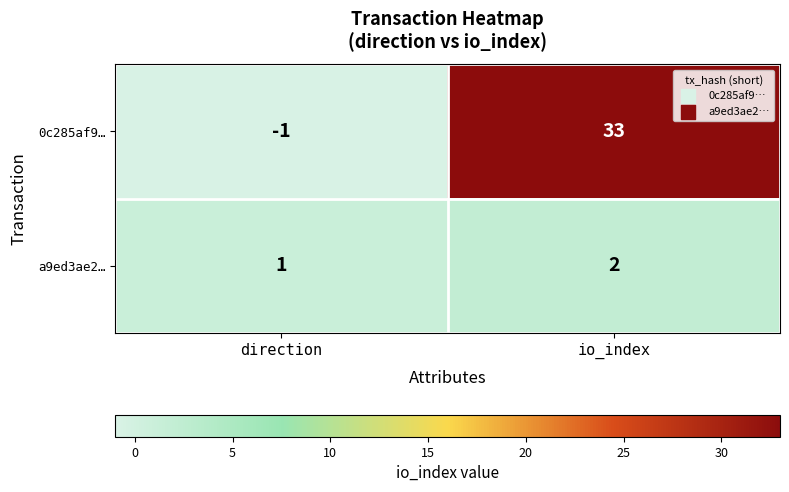

Which category has the lowest value in the a9ed3ae2… series?

direction